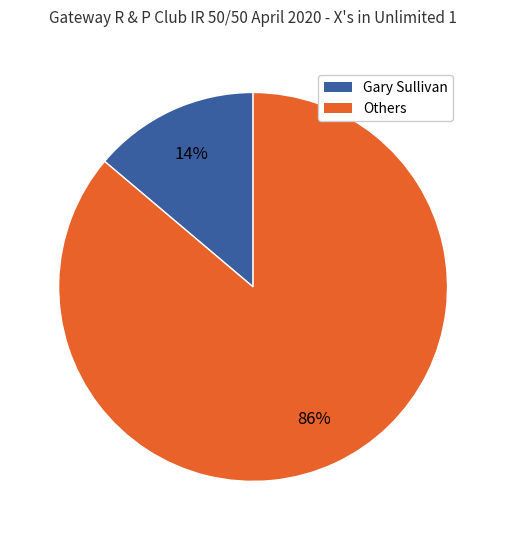

Do Others and Gary Sullivan together represent more than half of the pie?

Yes